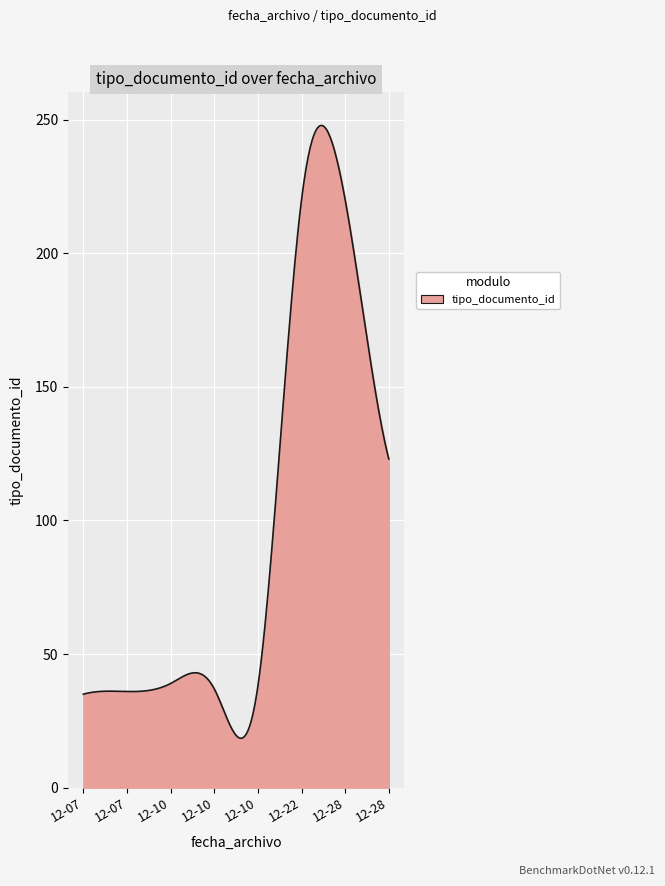

What is the minimum value shown in the chart?

18.5